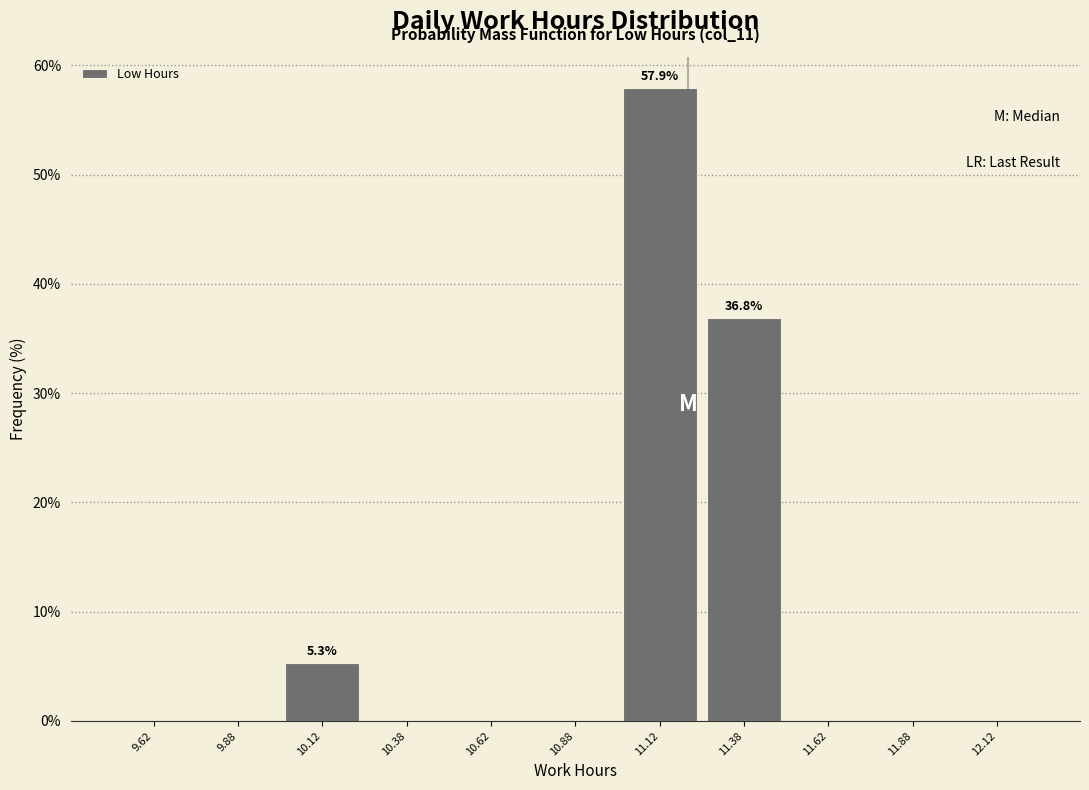

Over which range of the x-axis is the bar tallest?

11.00 to 11.25